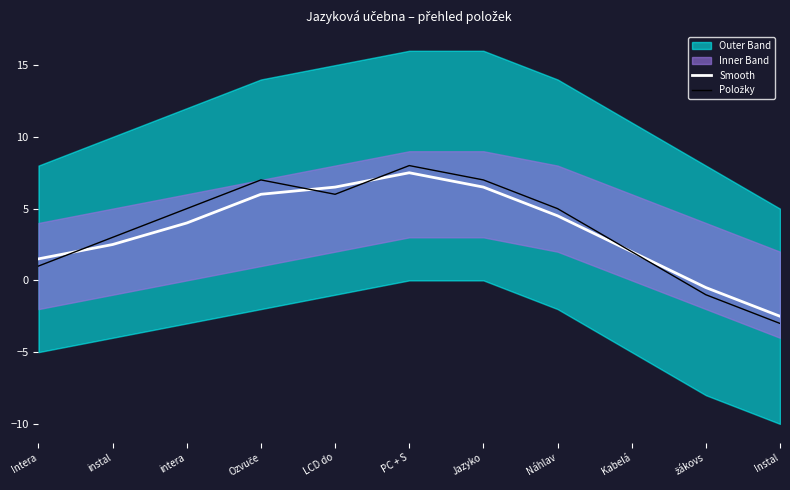

What is the minimum value for Položky?

-3.0